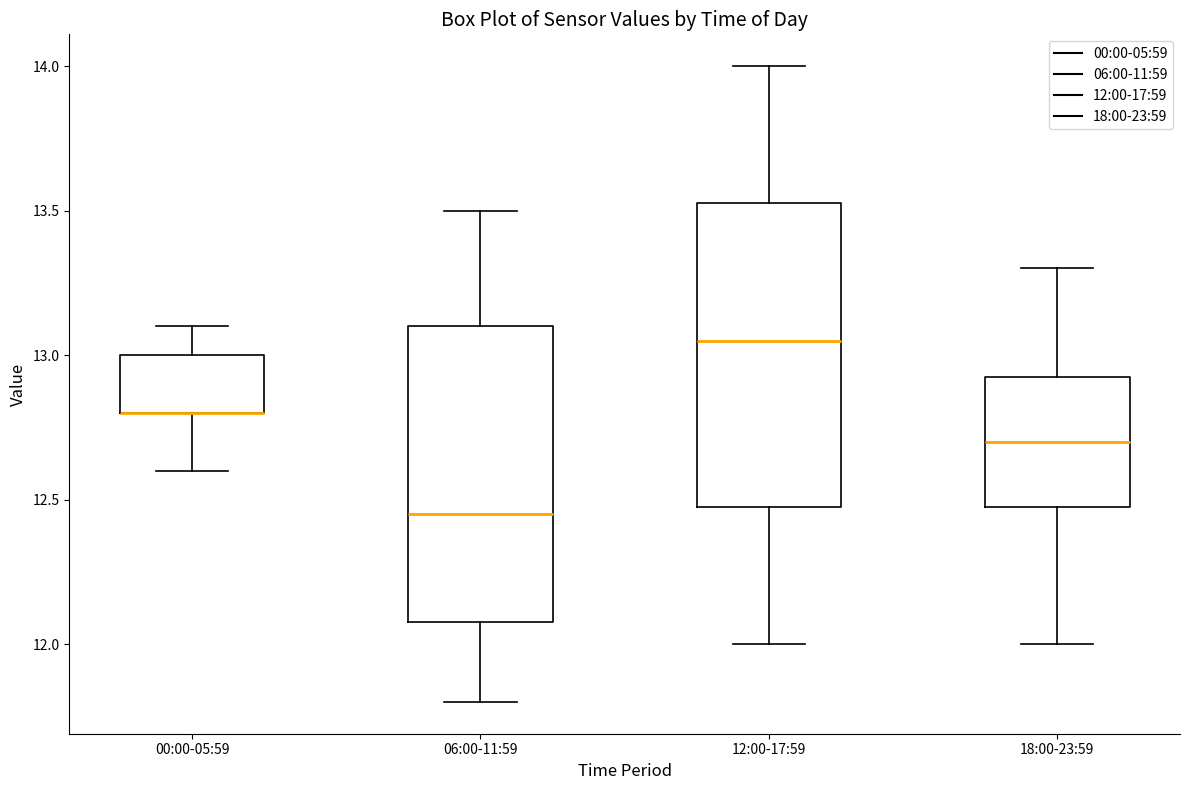

Where does the lower whisker of the box for 12:00-17:59 end on the y-axis? The values are not printed on the chart, so give them approximately, as read against the axis.

12.00